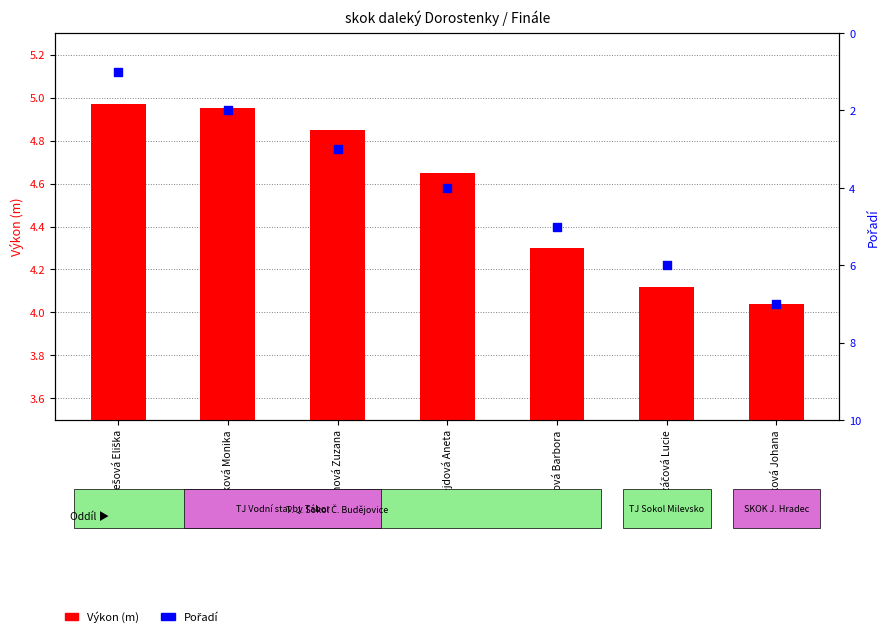

Which series contains the lowest Y value?

Pořadí